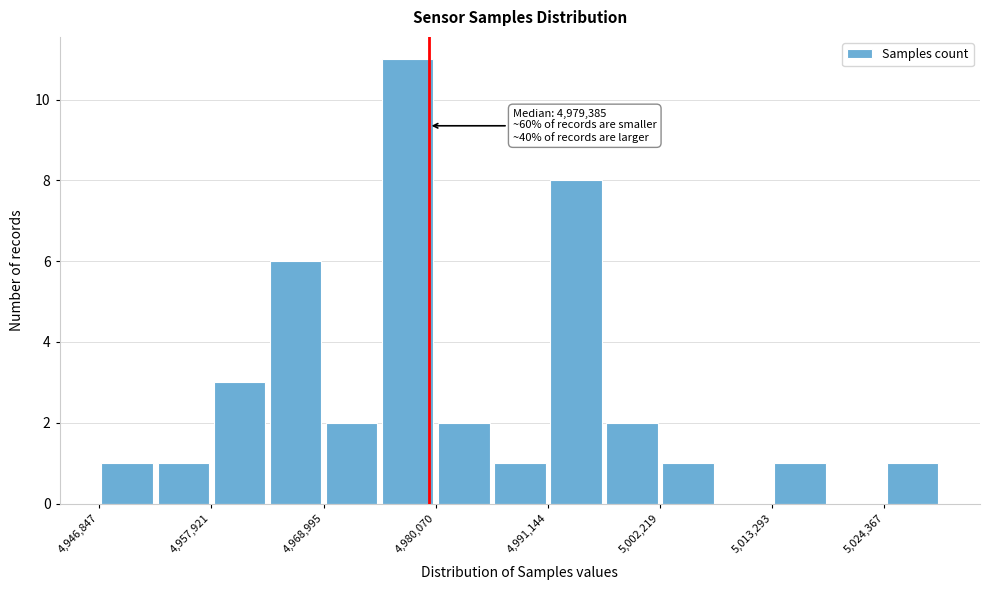

Around what value on the x-axis is the tallest bar? Give the approximate position of its centre, as read against the axis.

4978000